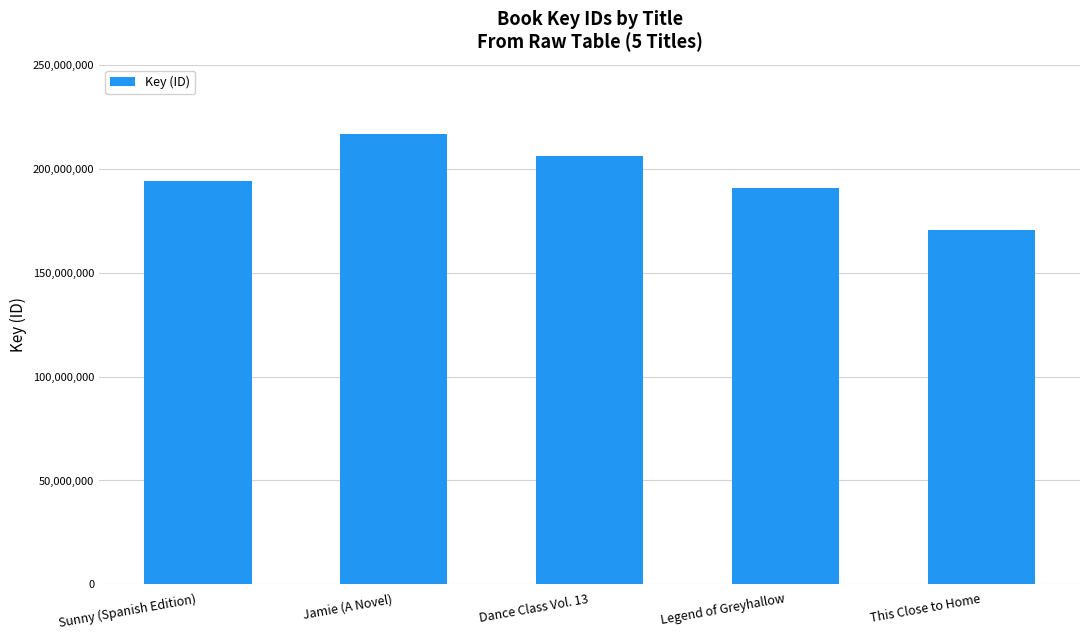

Count the number of categories in the chart.

5